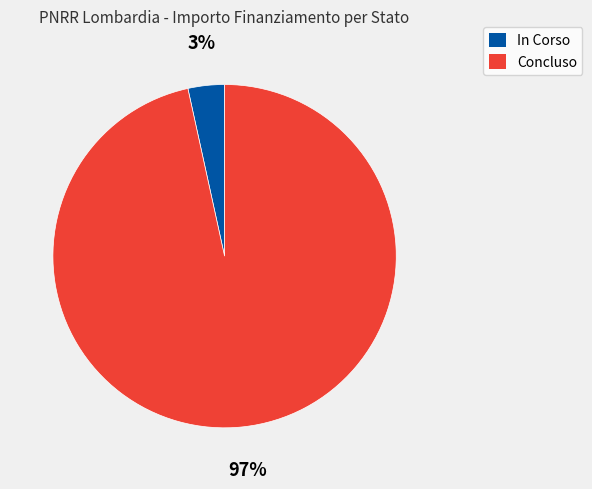

To the nearest percent, what is the average slice percentage?

50%